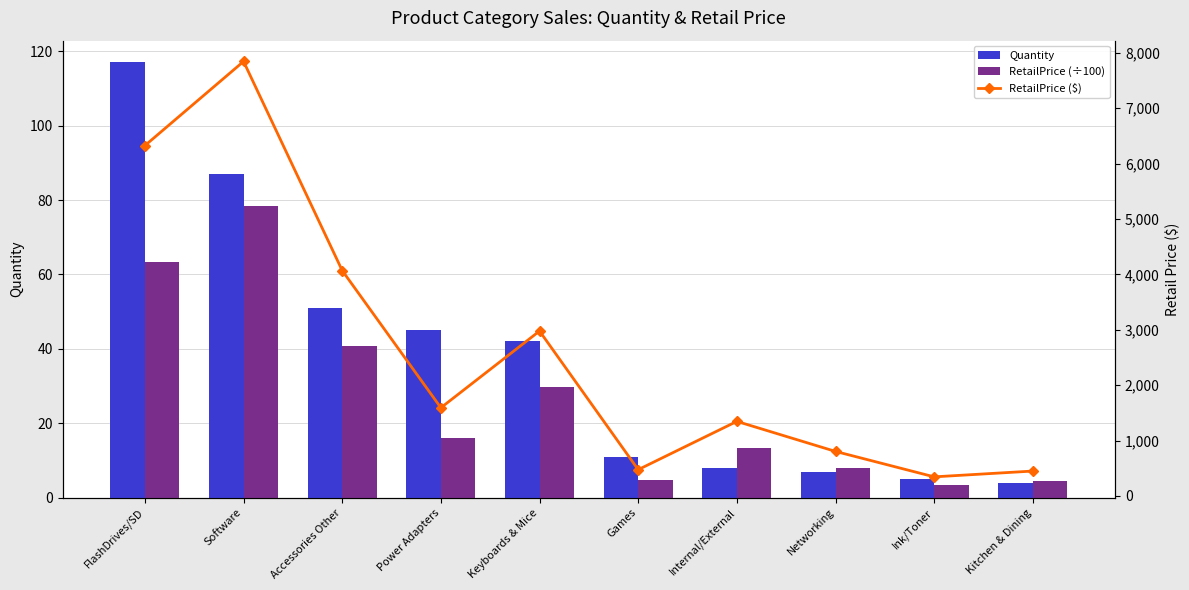

What is the maximum value shown in the chart?

7842.3